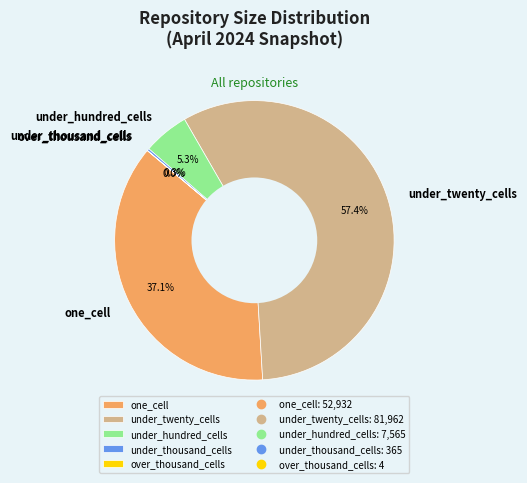

Which category has the biggest portion of the pie?

under_twenty_cells